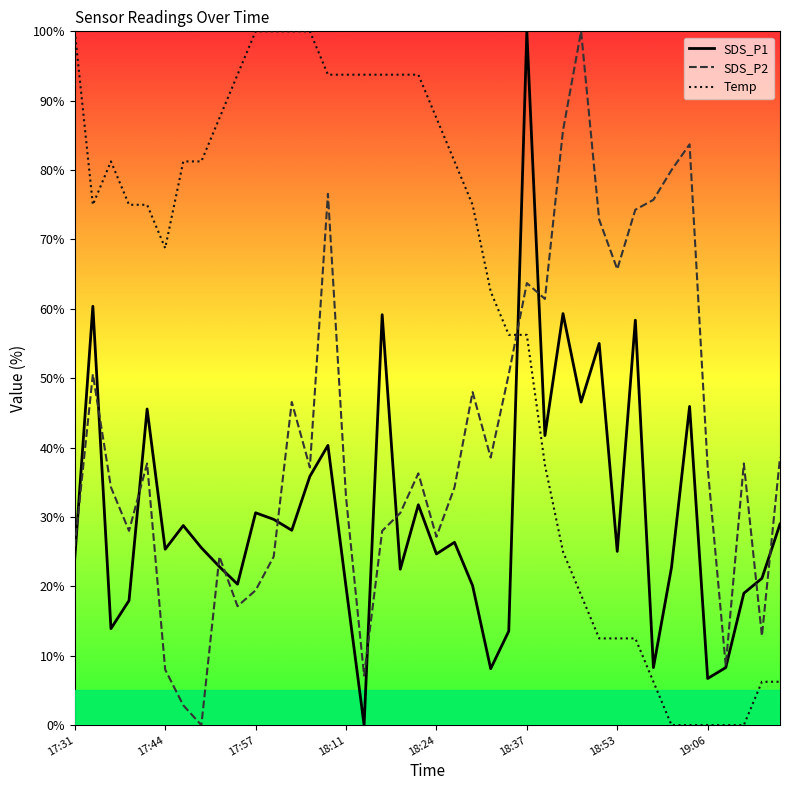

True or false: Temp and SDS_P1 cross at least once.

True